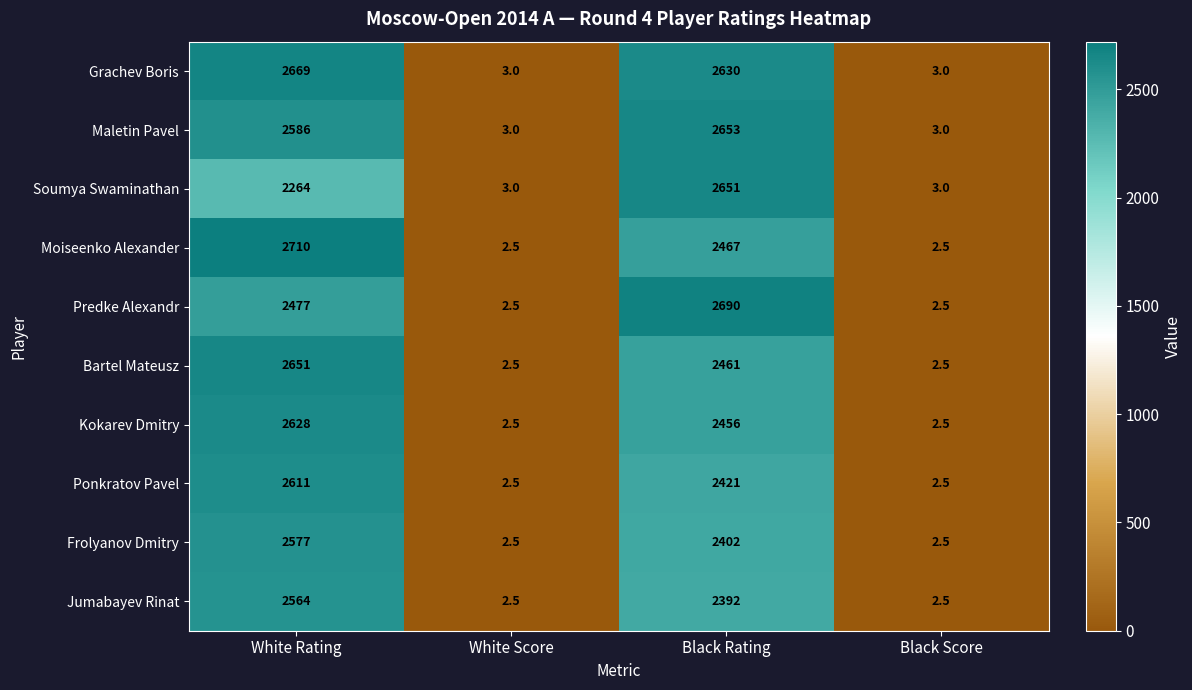

Rank the series at White Rating from highest to lowest value.

Moiseenko Alexander, Grachev Boris, Bartel Mateusz, Kokarev Dmitry, Ponkratov Pavel, Maletin Pavel, Frolyanov Dmitry, Jumabayev Rinat, Predke Alexandr, Soumya Swaminathan